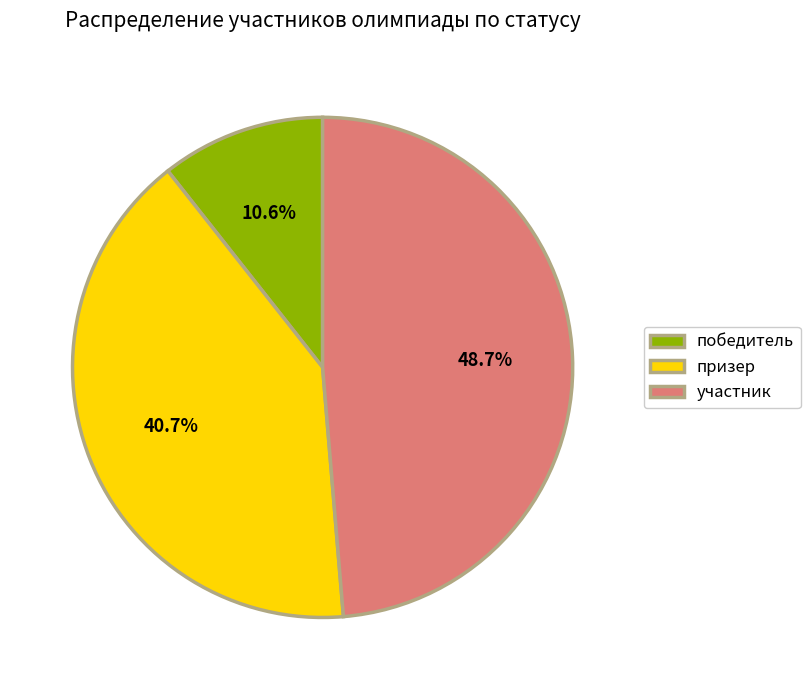

To the nearest percent, what is the difference between the largest and smallest slice percentages?

38%